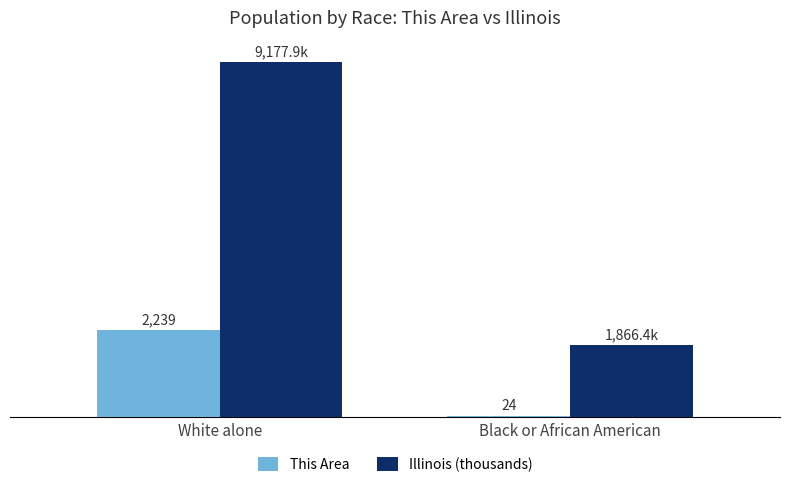

Where does the Illinois (thousands) series first go above 9177?

White alone